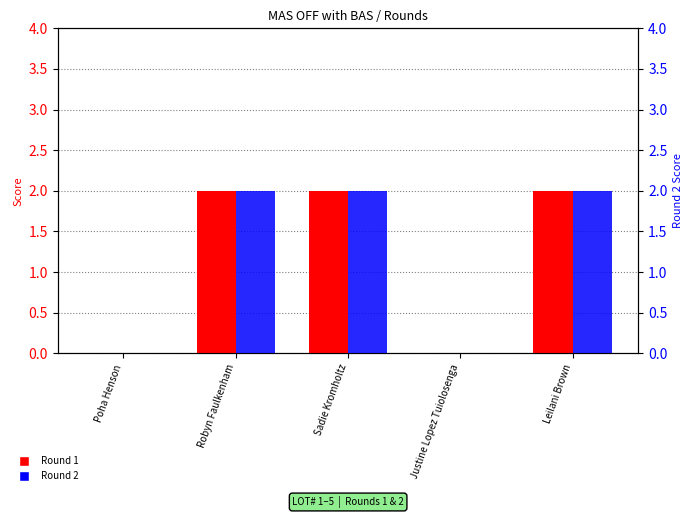

Are the bars grouped side by side (vs. stacked)?

Yes